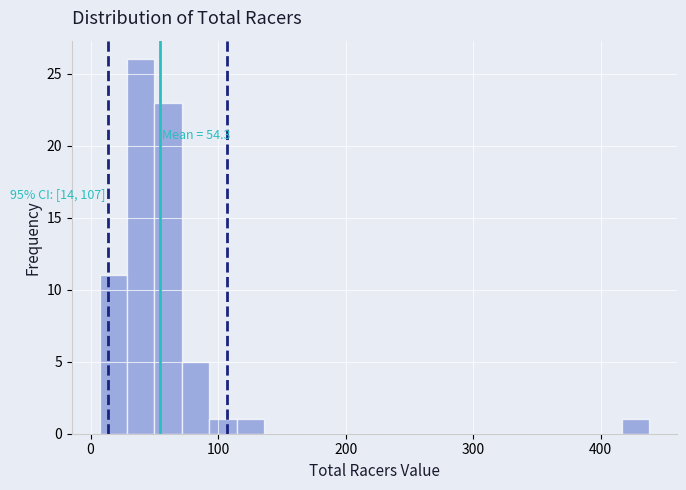

Read against the x-axis, roughly where is the centre of the tallest bar?

40